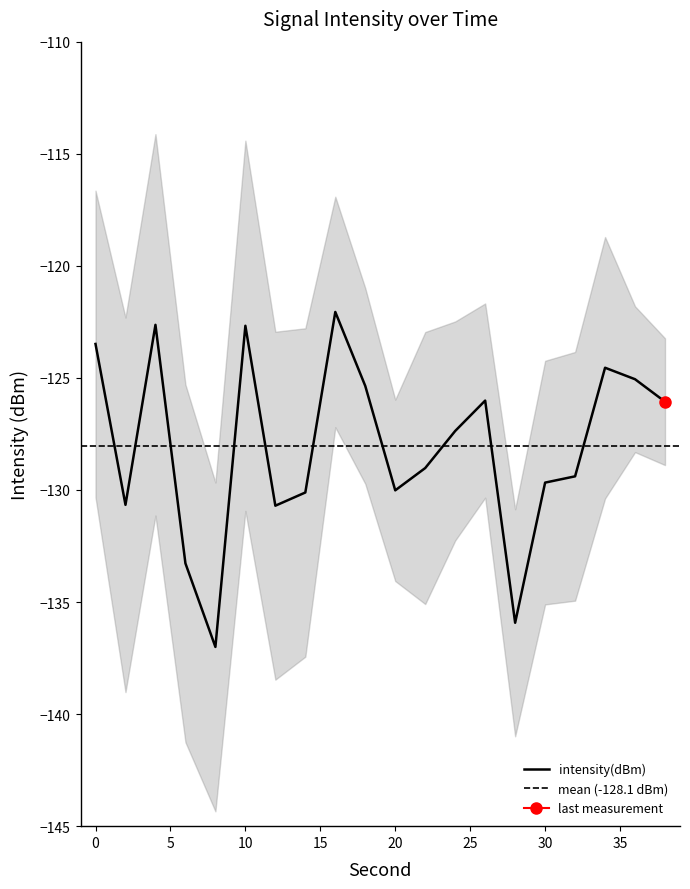

Which has a higher value, 34 or 38?

34